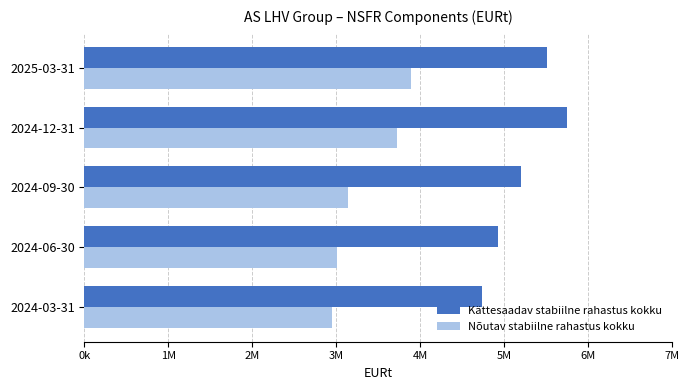

What are all the series names shown in the legend?

Kättesaadav stabiilne rahastus kokku, Nõutav stabiilne rahastus kokku